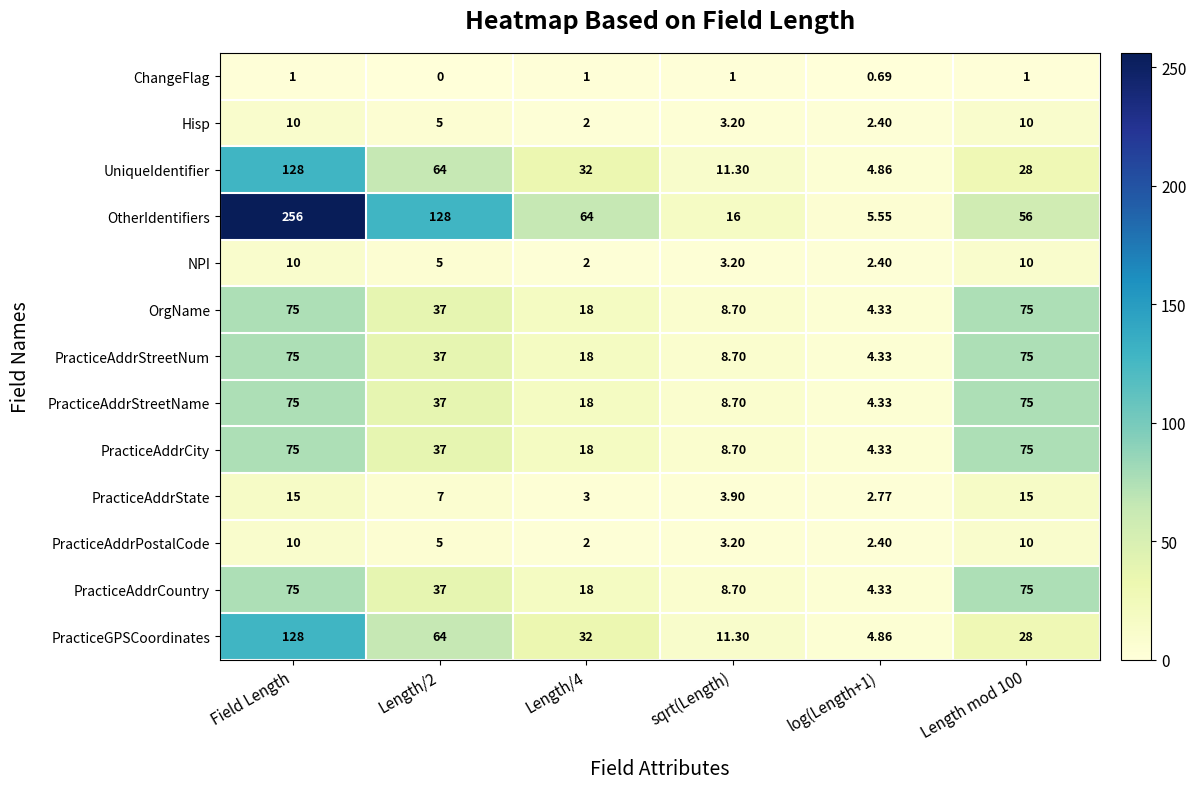

Where does the PracticeAddrCountry series first go above 37?

Field Length